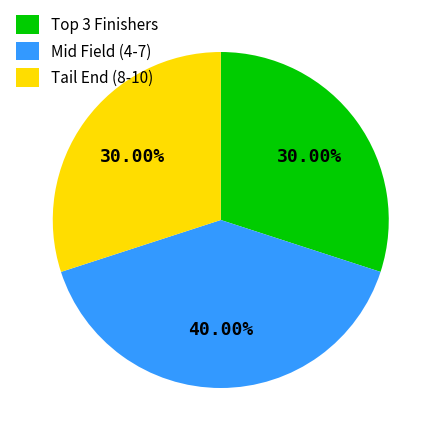

How many segments does this pie chart have?

3